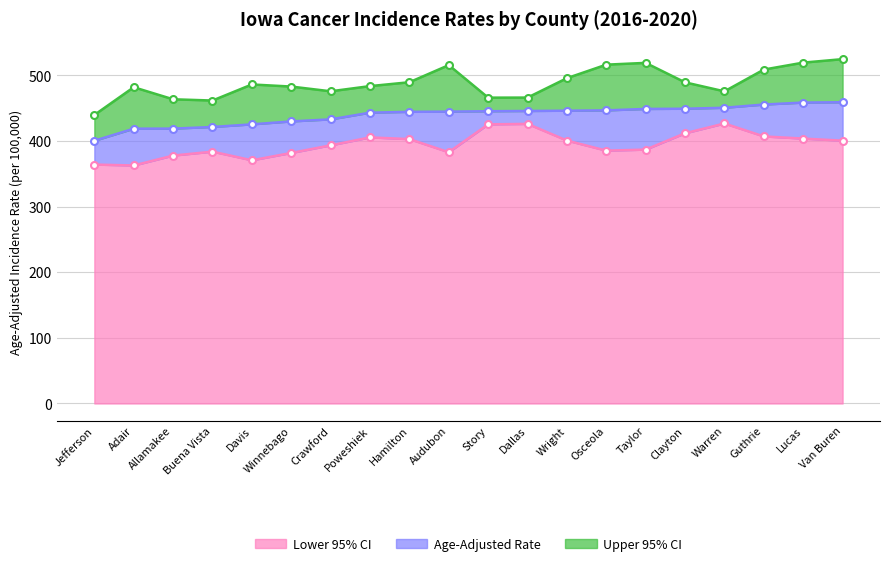

What are all the series names shown in the legend?

Lower 95% CI, Age-Adjusted Rate, Upper 95% CI